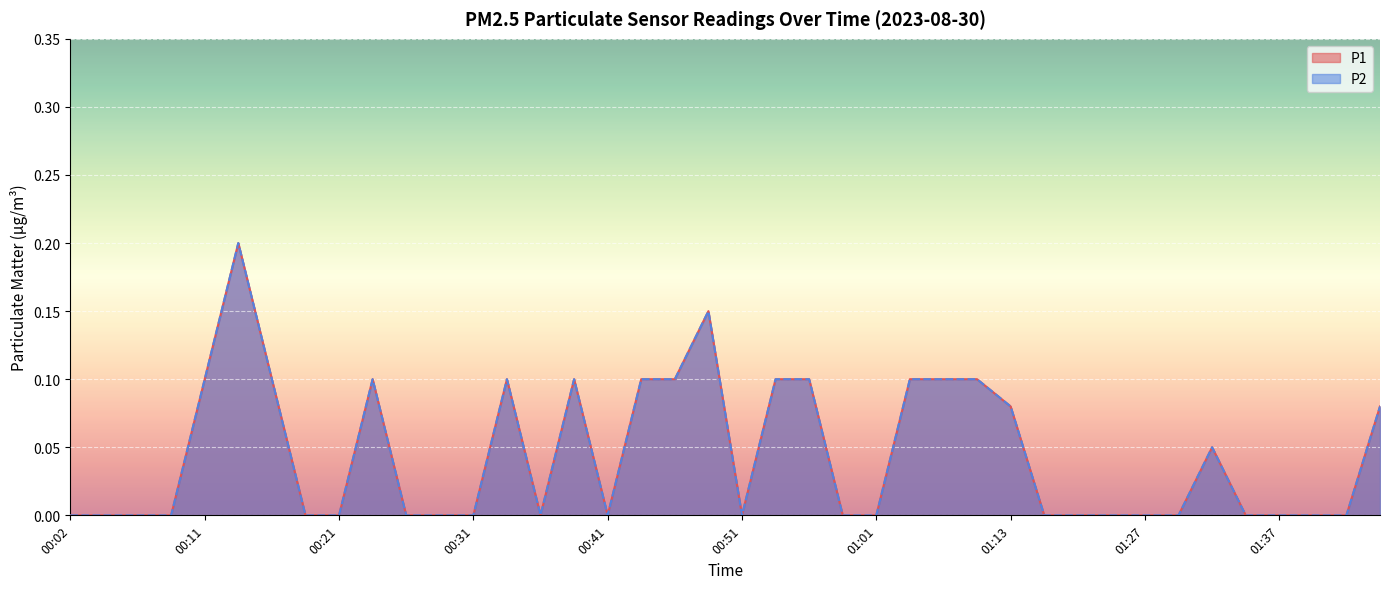

Is it true that P1 equals -0.1 at 00:51?

False